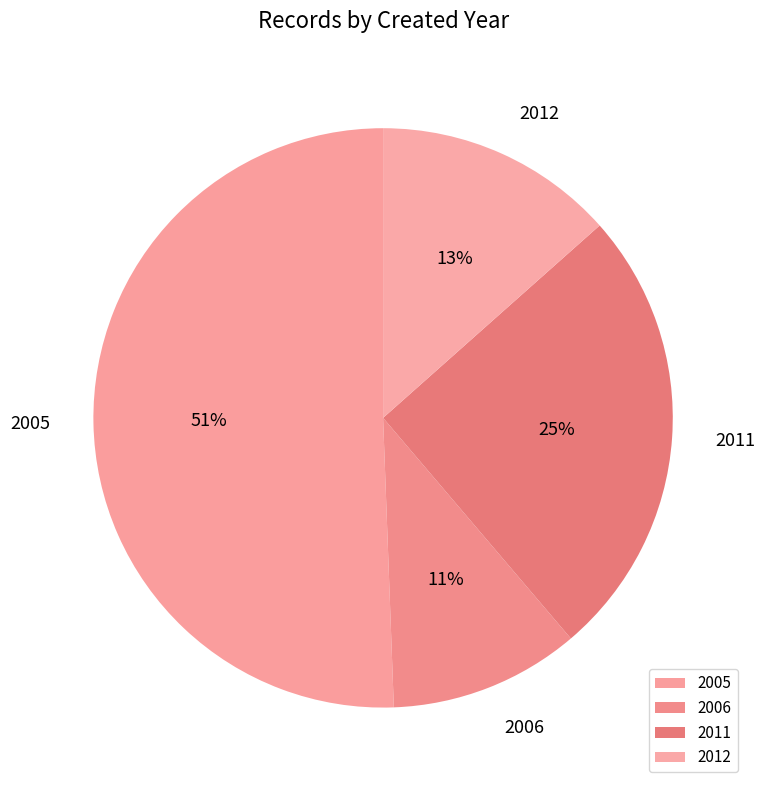

What is the smallest slice in the pie chart?

2006